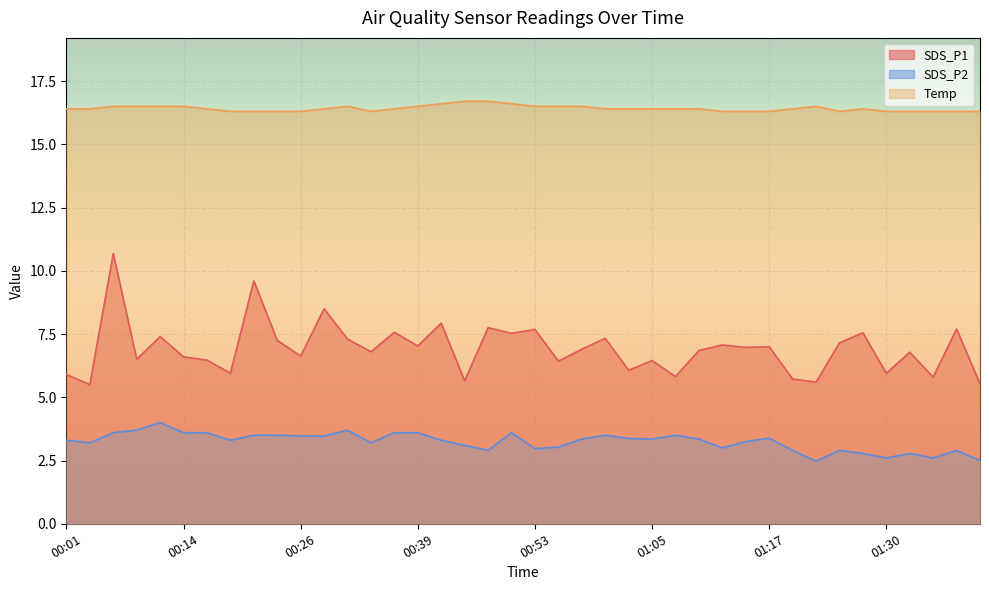

Read the SDS_P1 value at 00:01.

5.9